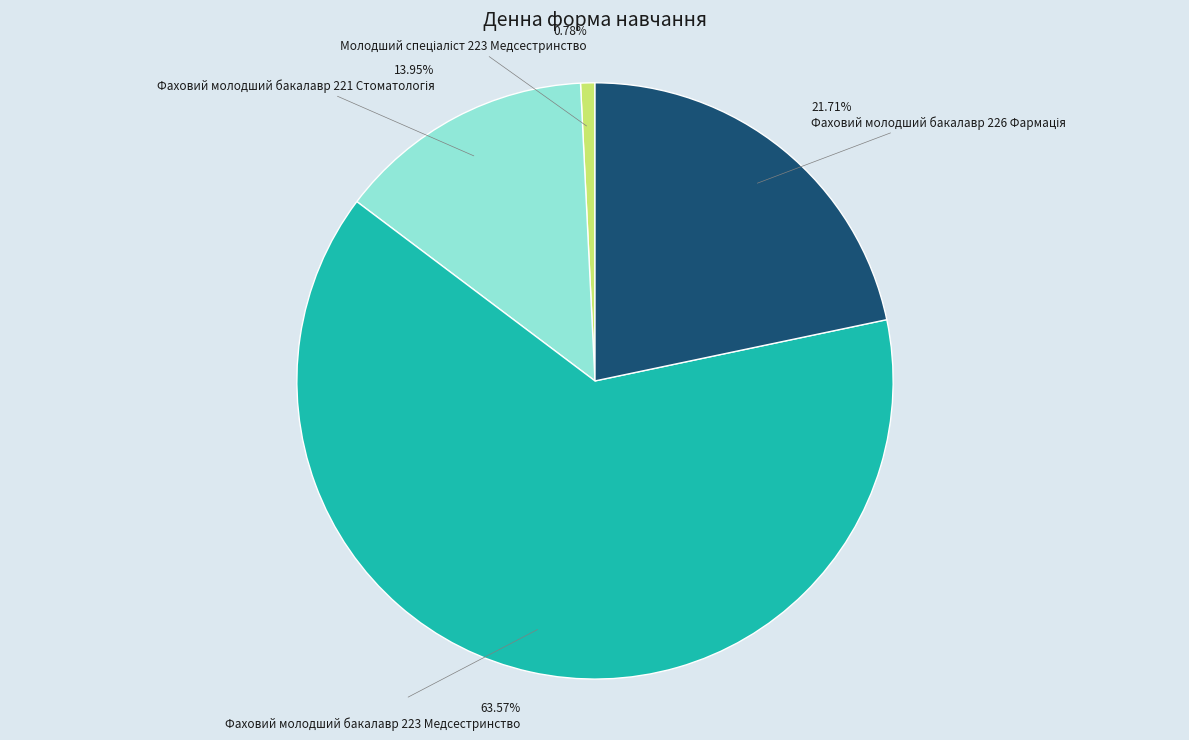

Does any single category account for the majority?

Yes